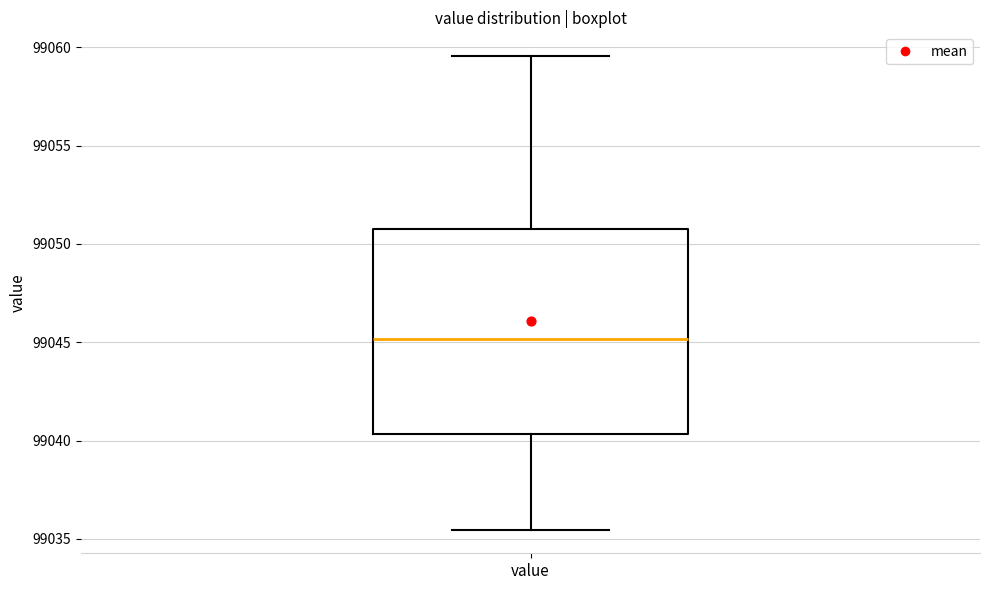

Read this box plot against the y-axis: the position of the median line, the range covered by the box, and the ends of both whiskers. The values are not printed on the chart, so give them approximately, as read against the axis.

median 99045.0, box 99040.5 to 99051.0, whiskers 99035.5 to 99059.5